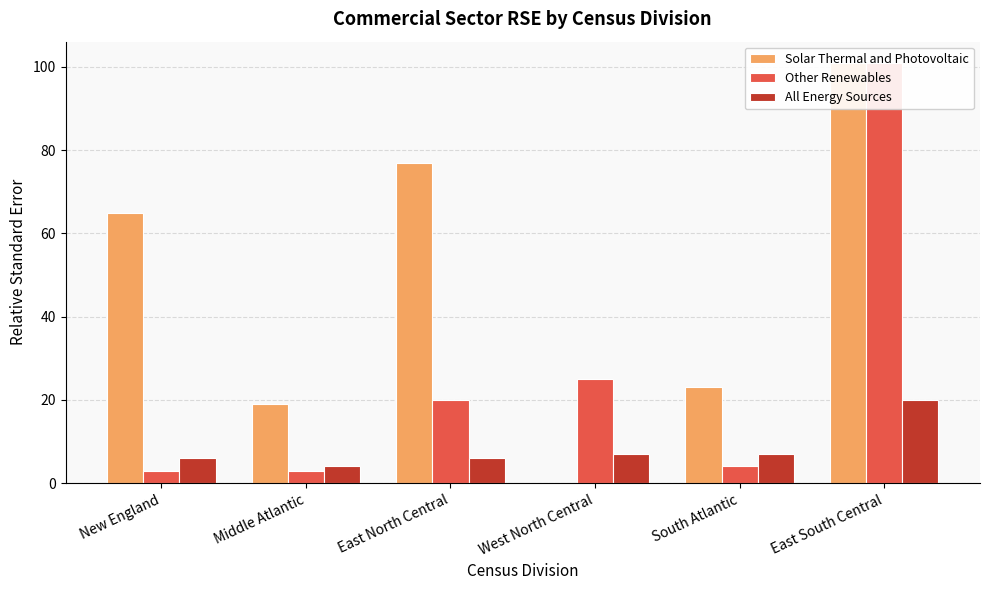

Which category has the lowest value across all series?

West North Central